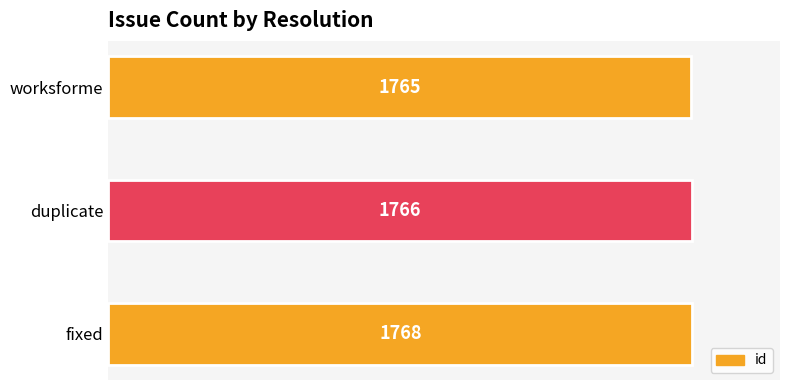

The chart shows a value of 366 at fixed. True or false?

False